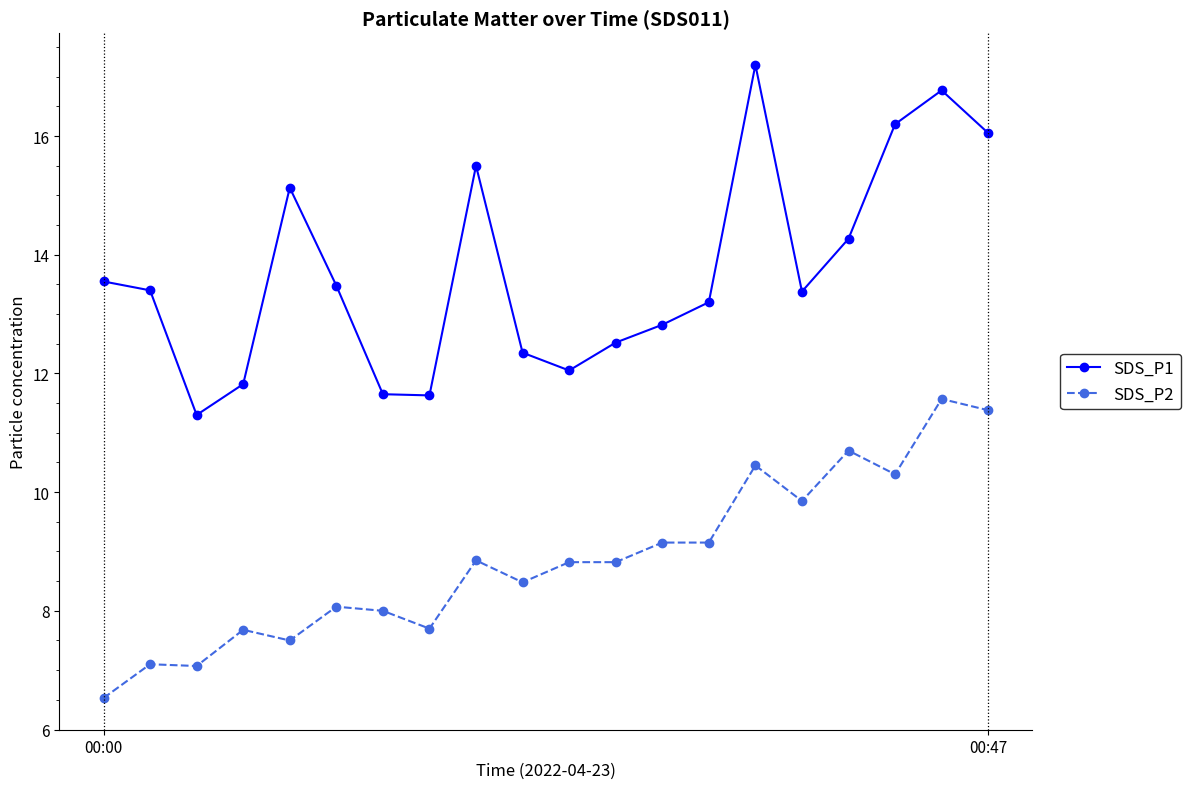

True or false: SDS_P1 and SDS_P2 intersect in this chart.

False